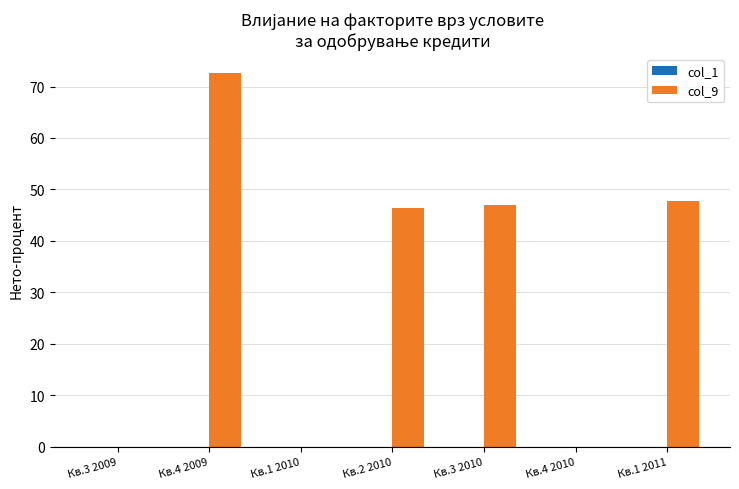

The chart shows a value of 12.0 at Кв.2 2010. True or false?

False